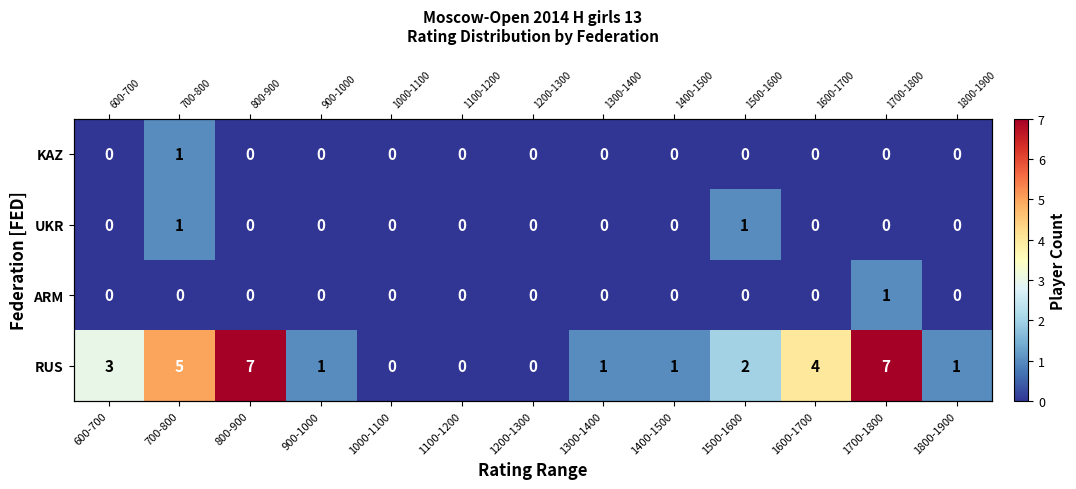

At 1700-1800, list the series in order from smallest to largest.

UKR, KAZ, ARM, RUS